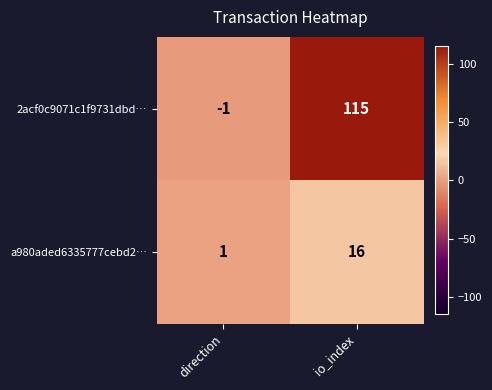

Reading left to right, list all the values displayed in this chart.

2acf0c9071c1f9731dbd…: direction=-1	io_index=115
a980aded6335777cebd2…: direction=1	io_index=16